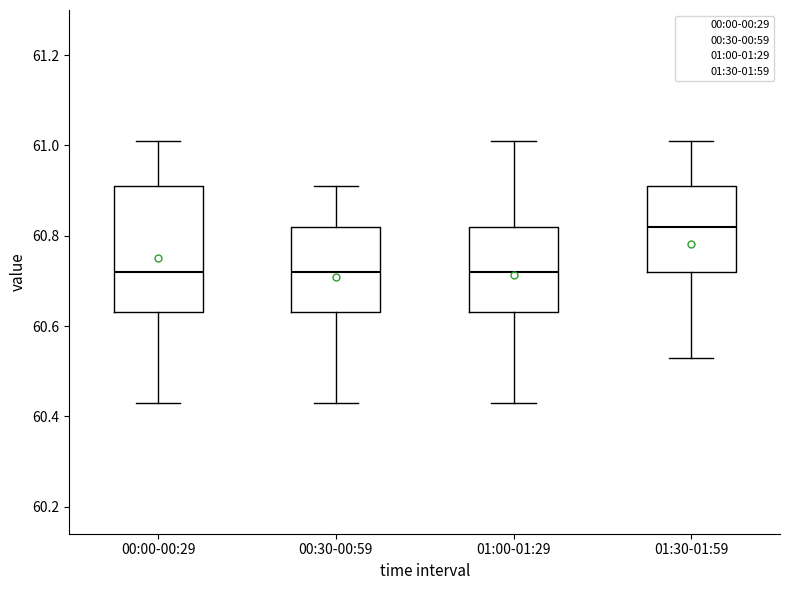

Reading left to right, read every box against the y-axis: the position of its median line, the range the box covers, and the ends of its whiskers. The values are not printed on the chart, so give them approximately, as read against the axis.

00:00-00:29: median 60.72, box 60.64 to 60.92, whiskers 60.44 to 61.02
00:30-00:59: median 60.72, box 60.64 to 60.82, whiskers 60.44 to 60.92
01:00-01:29: median 60.72, box 60.64 to 60.82, whiskers 60.44 to 61.02
01:30-01:59: median 60.82, box 60.72 to 60.92, whiskers 60.54 to 61.02